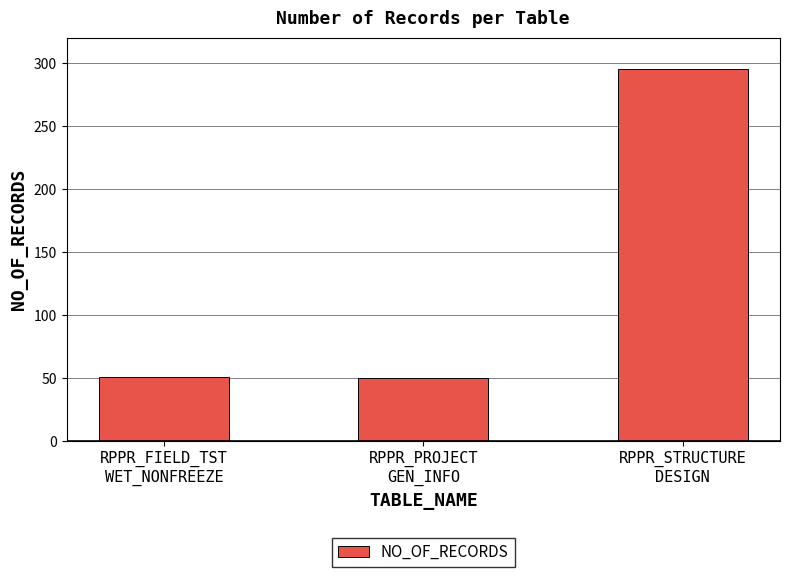

How many values are below 51?

1